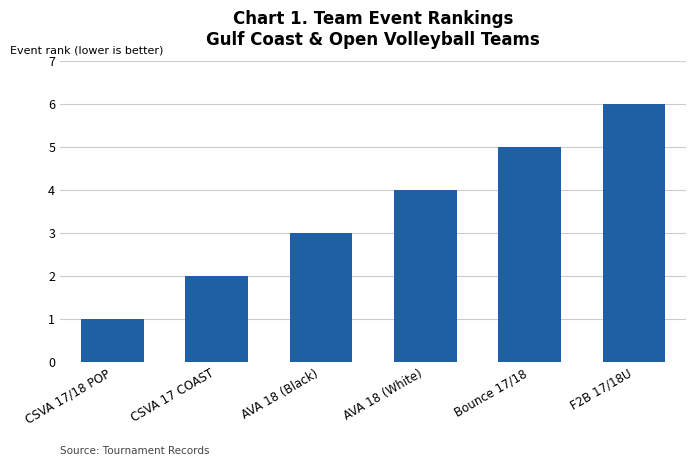

Reading left to right, what are all the values shown in this chart?

CSVA 17/18 POP=1	CSVA 17 COAST=2	AVA 18 (Black)=3	AVA 18 (White)=4	Bounce 17/18=5	F2B 17/18U=6